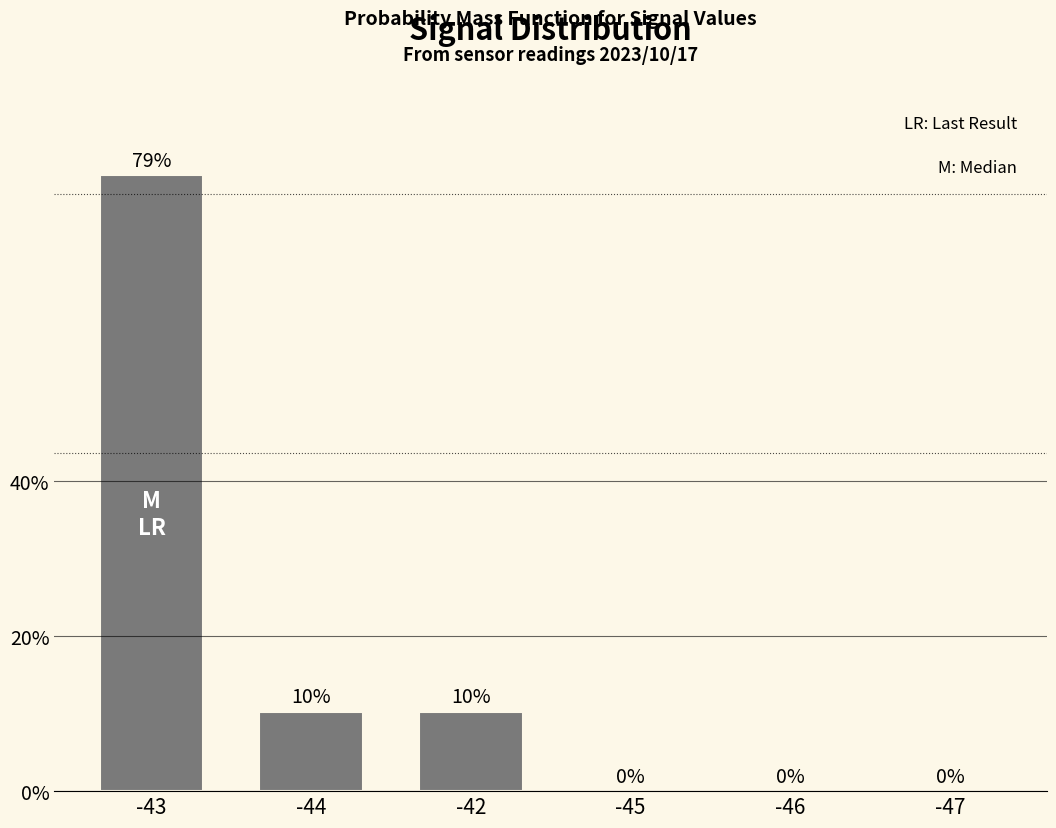

The value at -43 is 126.7. True or false?

False